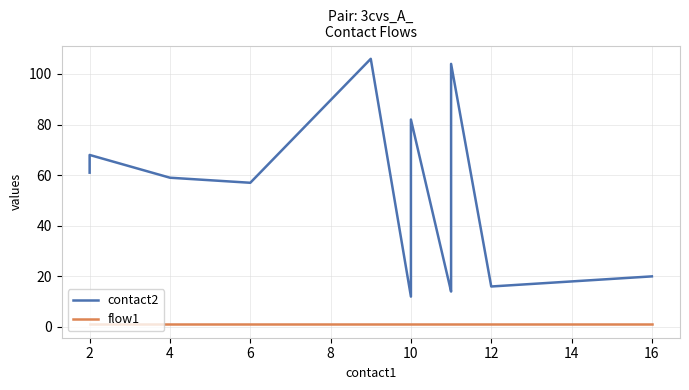

True or false: flow1 and contact2 intersect in this chart.

False